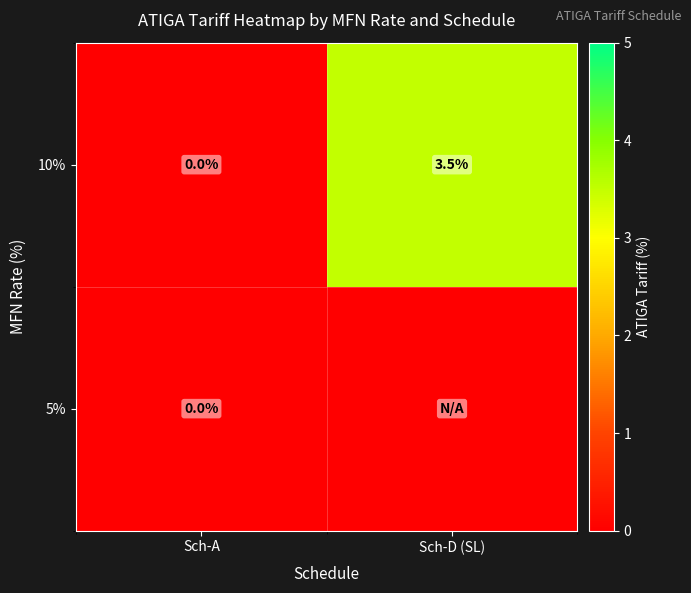

The row_0 series shows 3.5 at Sch-D (SL). True or false?

True